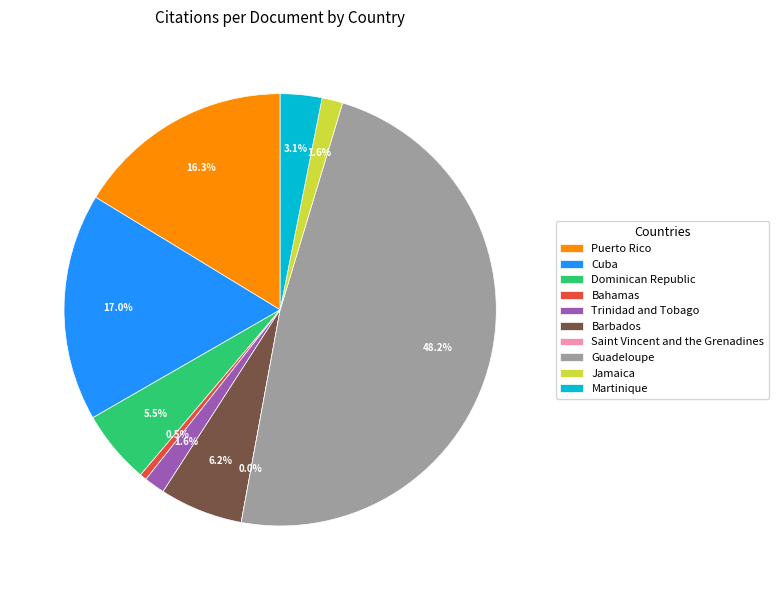

Which category has the smallest portion of the pie?

Saint Vincent and the Grenadines